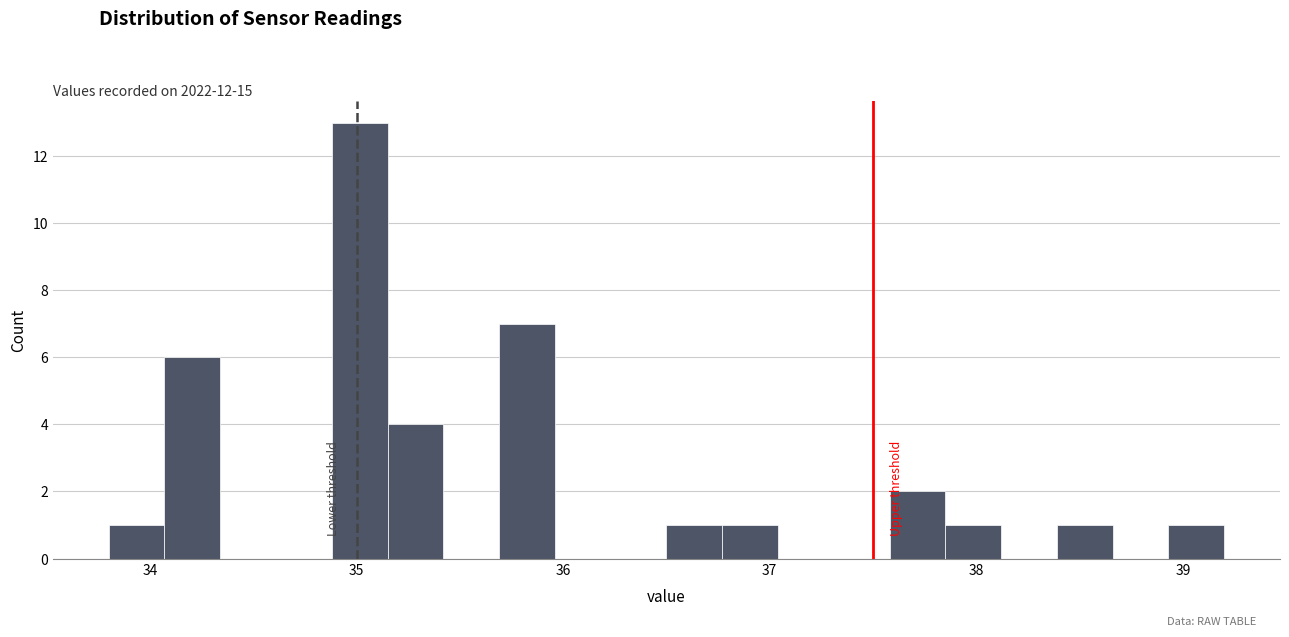

Around what value on the x-axis is the tallest bar? Give the approximate position of its centre, as read against the axis.

35.0